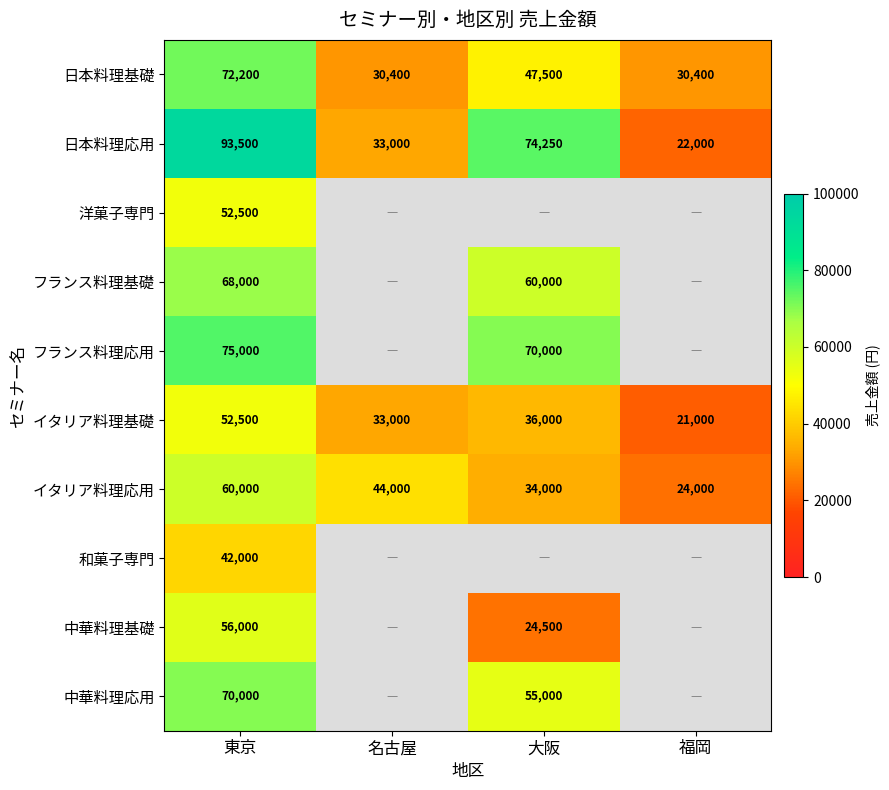

How many series are shown in this chart?

10